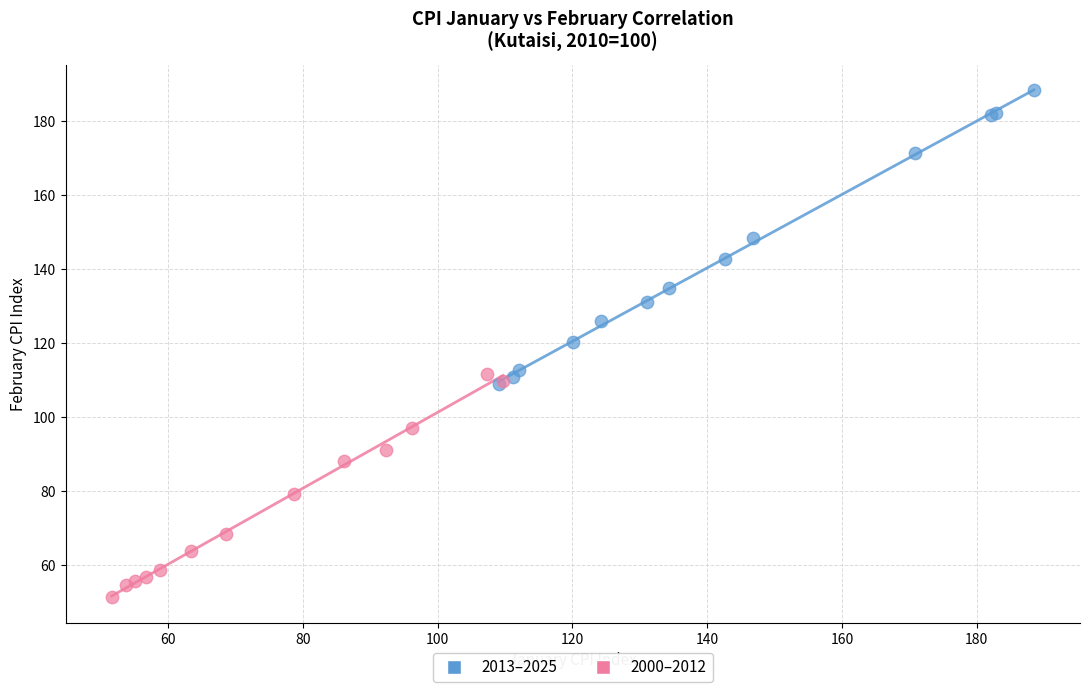

Which series has the widest spread of Y values?

2013–2025